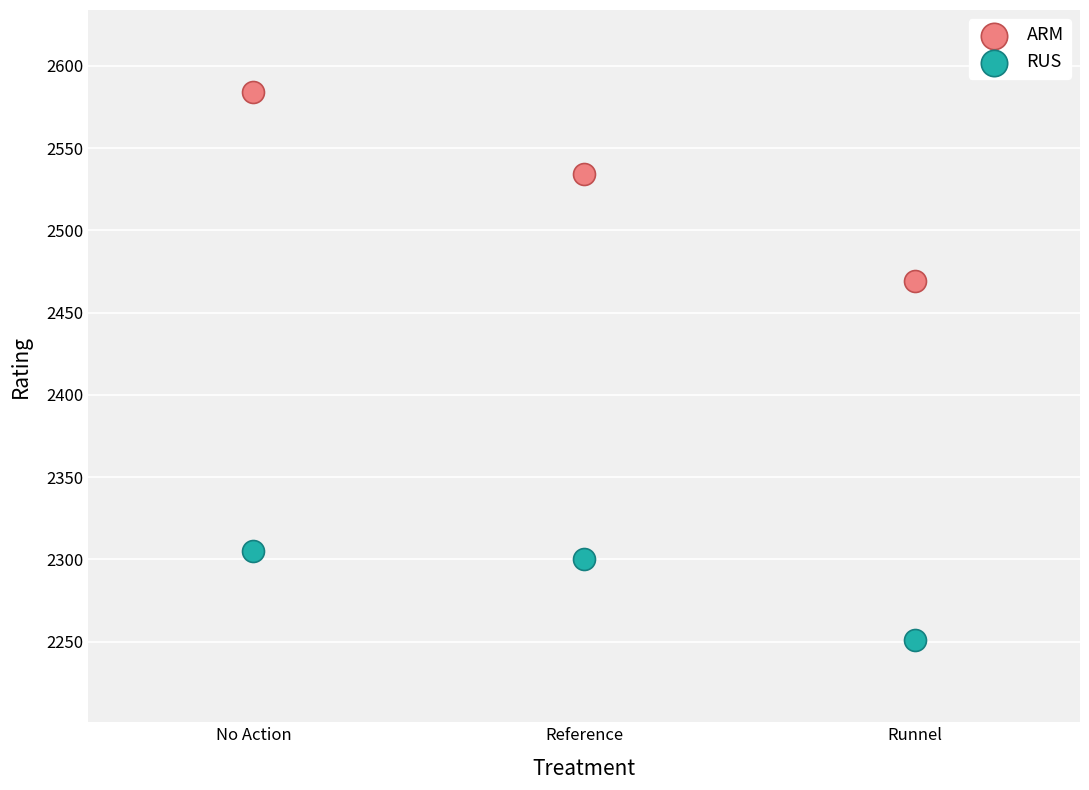

In the ARM series, what Y value is closest to 2526?

2534